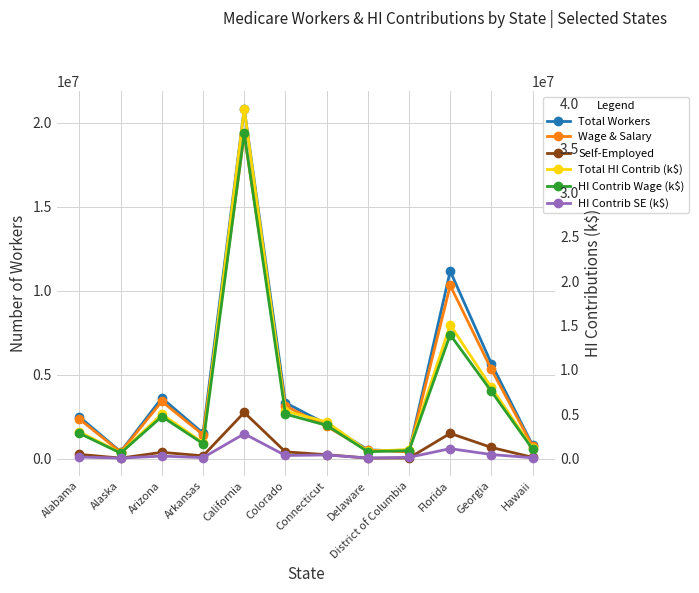

Is it true that HI Contrib Wage (k$) equals 13965205 at Florida?

True